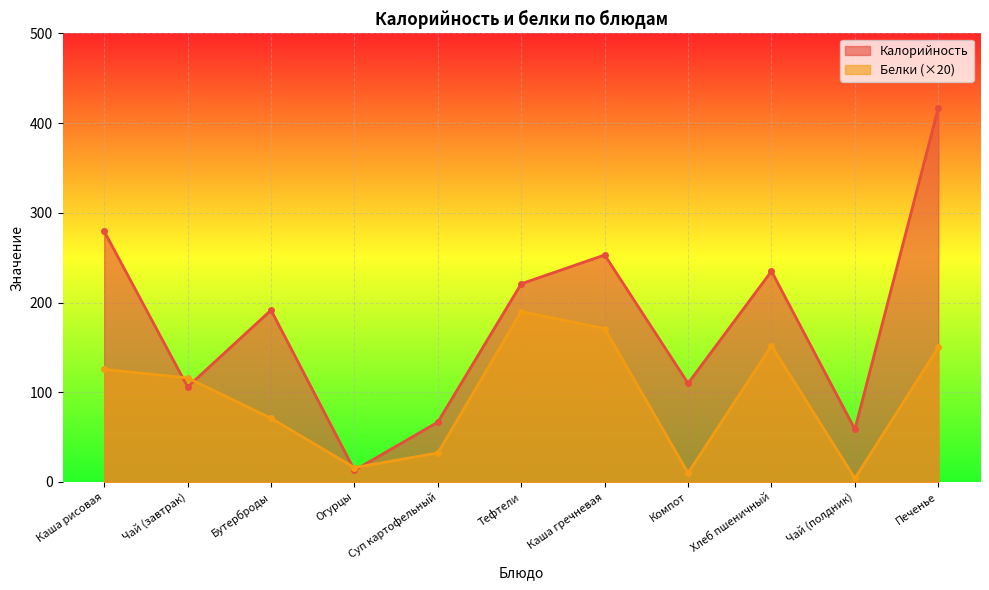

Rank the categories by Белки value from highest to lowest.

Тефтели, Каша гречневая, Хлеб пшеничный, Печенье, Каша рисовая, Чай (завтрак), Бутерброды, Суп картофельный, Огурцы, Компот, Чай (полдник)